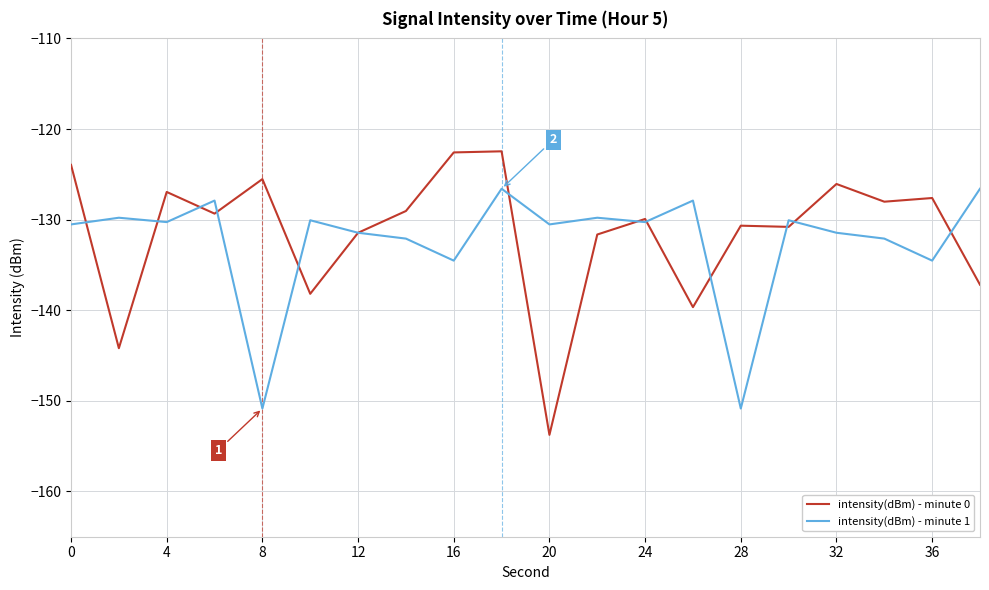

How many interior local valleys does the intensity(dBm) - minute 1 series have?

7